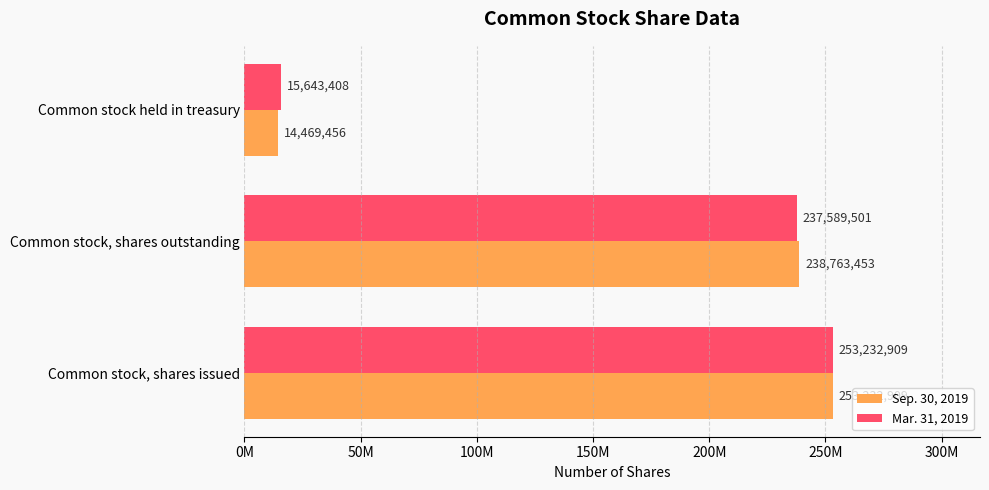

Where is Mar. 31, 2019 nearest to the value 134438158?

Common stock, shares outstanding